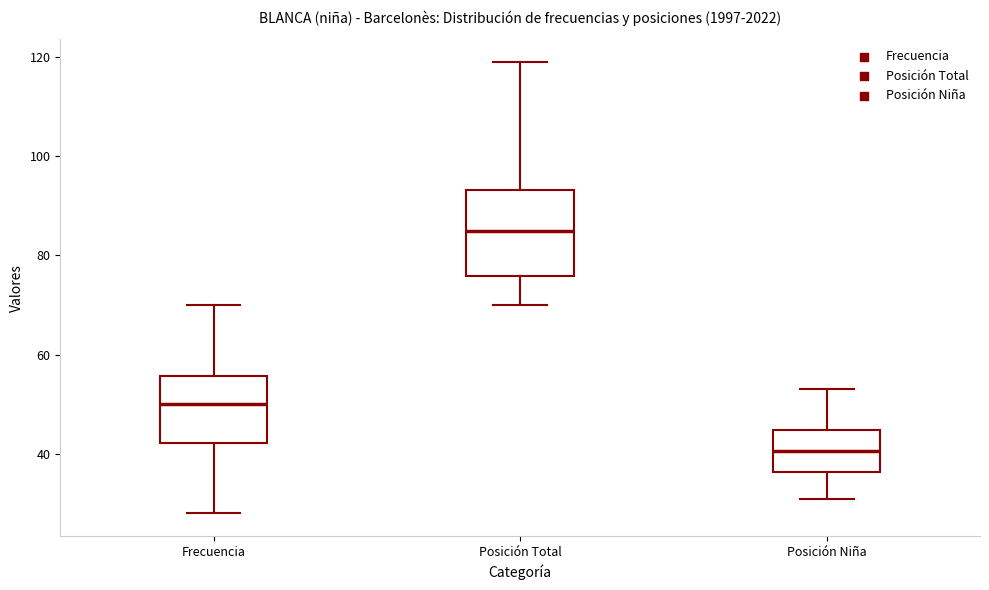

Reading left to right, transcribe this box plot: for each box, give where its median line is, the range the box spans, and where its two whiskers end, as read against the y-axis. The values are not printed on the chart, so give them approximately, as read against the axis.

Frecuencia: median 50, box 42 to 56, whiskers 28 to 70
Posición Total: median 86, box 76 to 94, whiskers 70 to 120
Posición Niña: median 40, box 36 to 44, whiskers 32 to 54